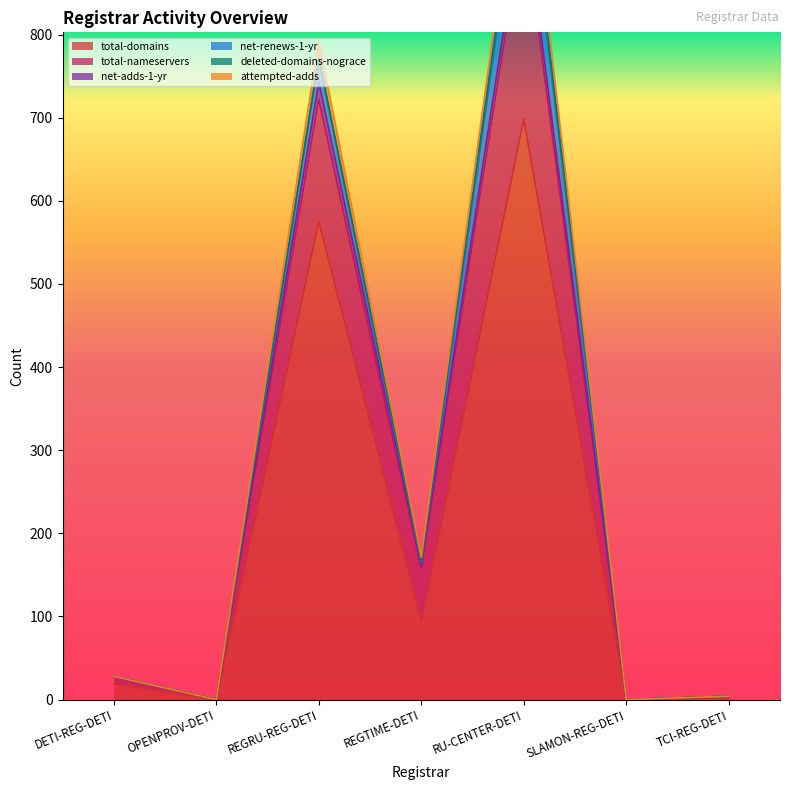

How many data points in attempted-adds are above 28?

3